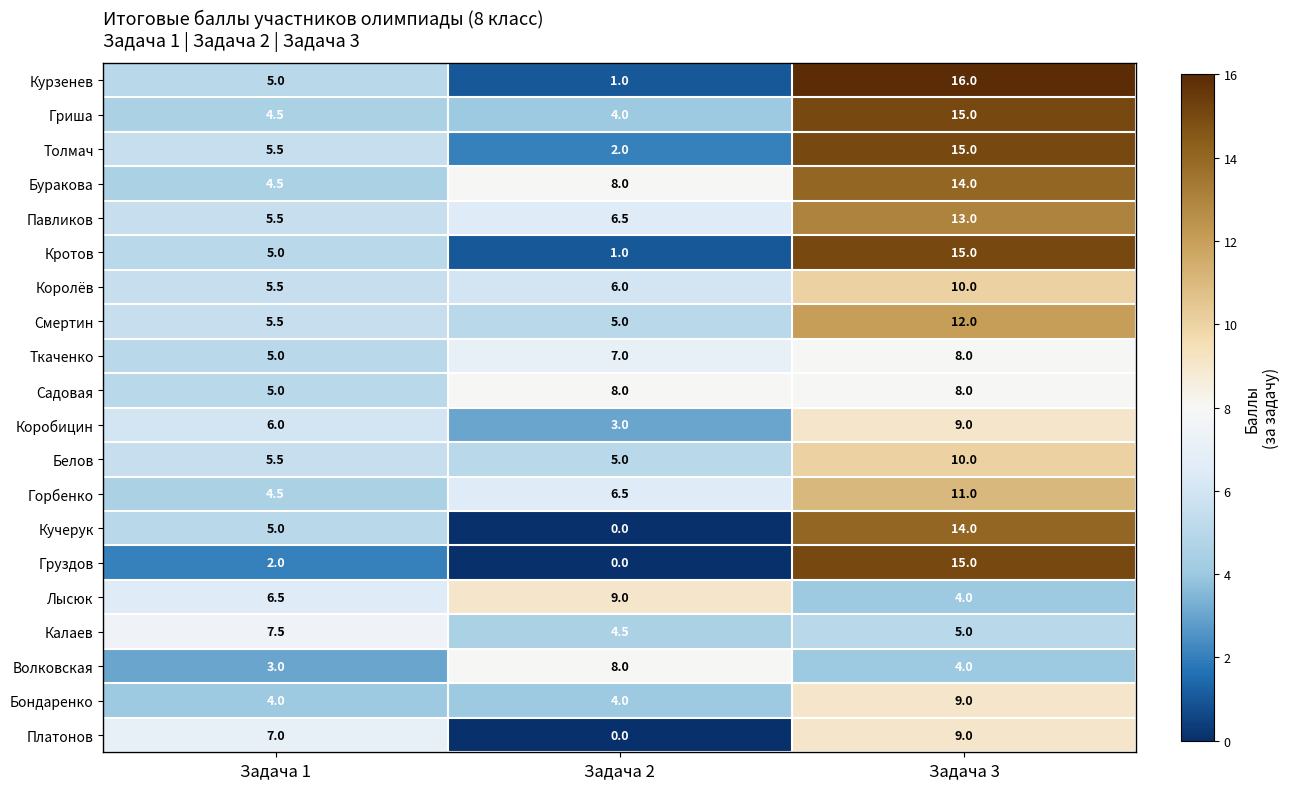

Which series changed the most between Задача 1 and Задача 3?

Груздов